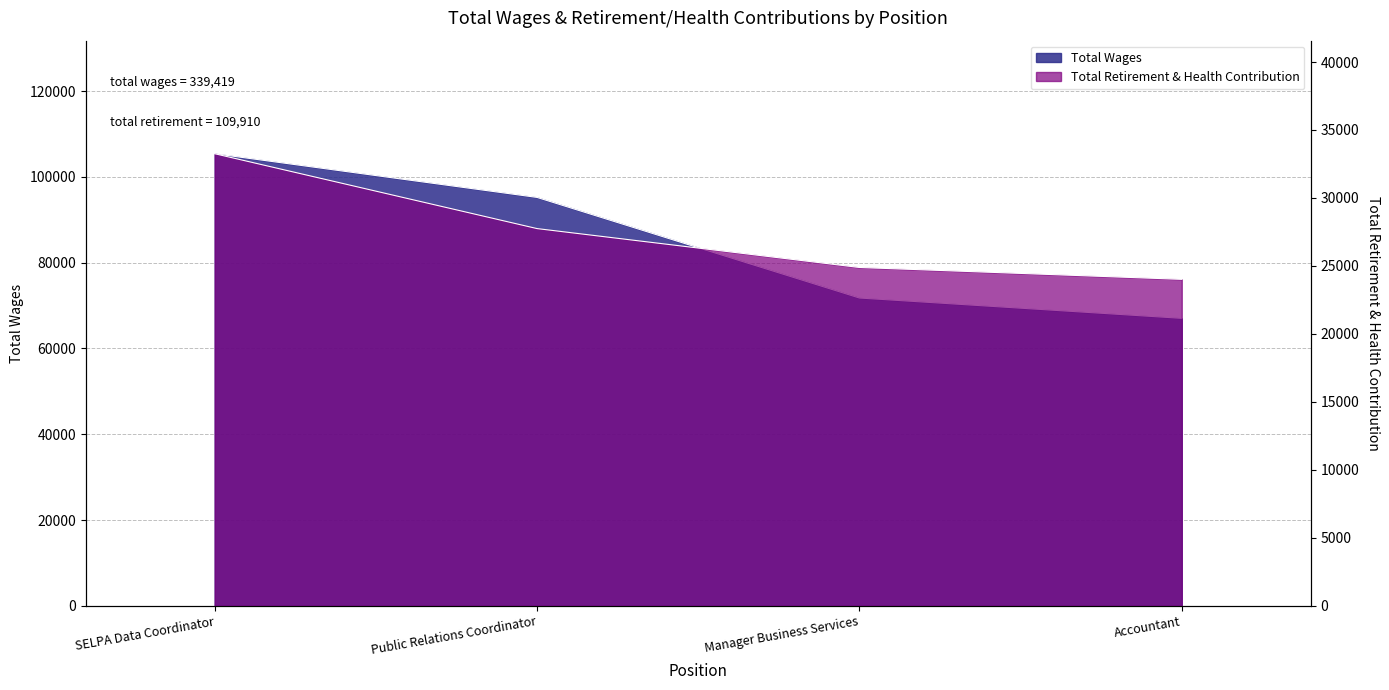

List the series in order of their overall mean, highest first.

Total Wages, Total Retirement & Health Contribution